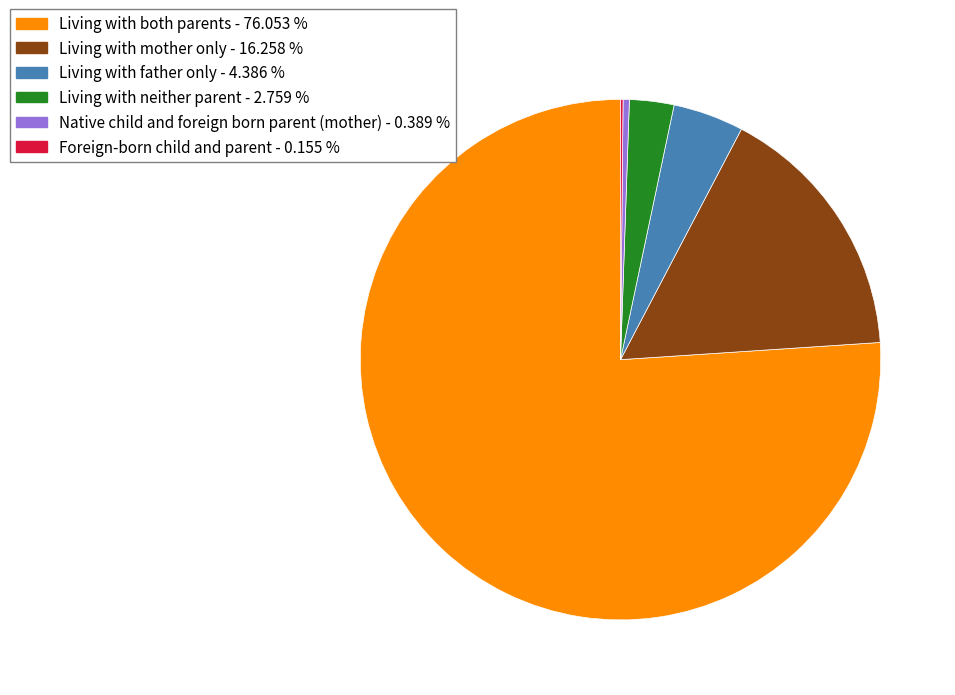

What is the largest slice in the pie chart?

Living with both parents